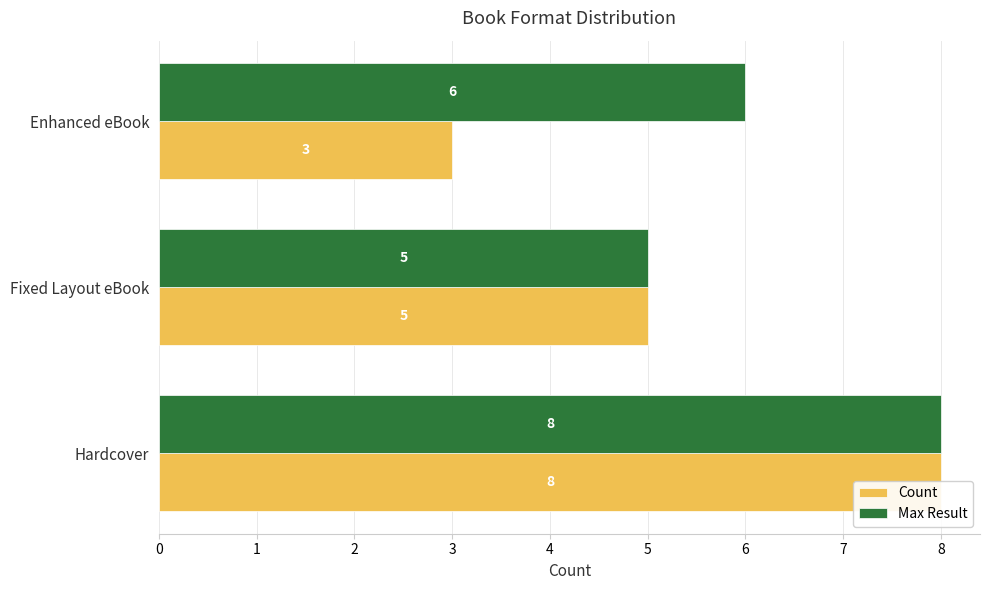

What is the sum of the Count values at 1 and 0?

13